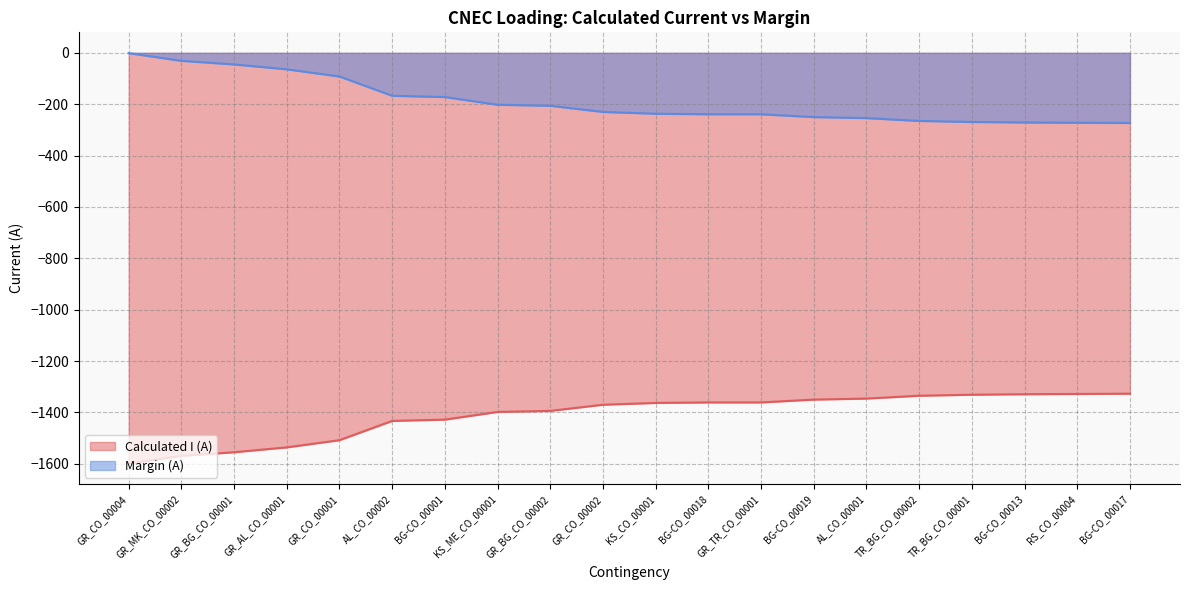

Between GR_AL_CO_00001 and BG-CO_00017, which series saw the biggest shift?

Calculated I (A)